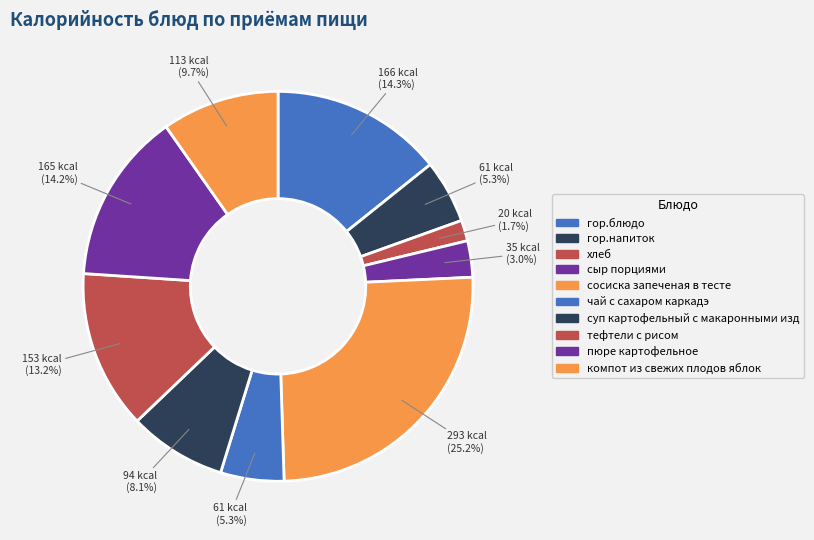

Count the number of slices in the pie.

10